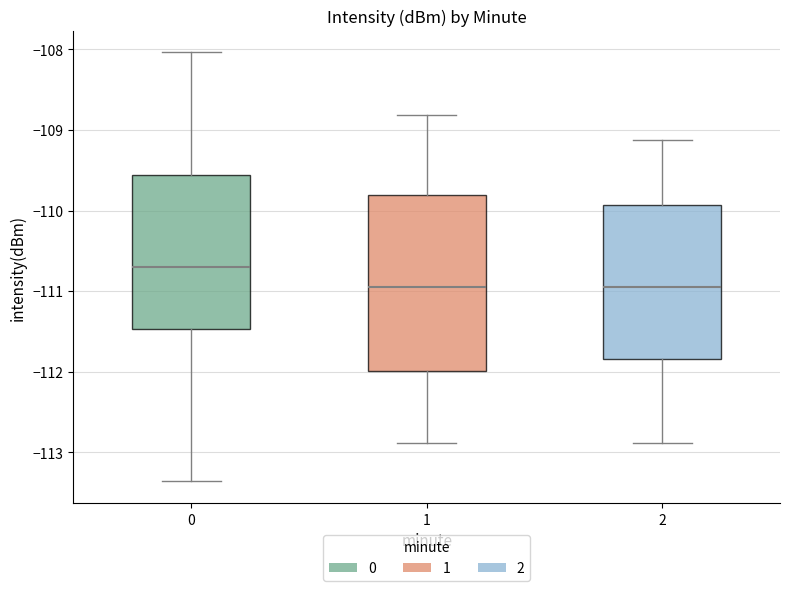

Reading left to right, transcribe this box plot: for each box, give where its median line is, the range the box spans, and where its two whiskers end, as read against the y-axis. The values are not printed on the chart, so give them approximately, as read against the axis.

0: median -110.7, box -111.5 to -109.6, whiskers -113.4 to -108.0
1: median -110.9, box -112.0 to -109.8, whiskers -112.9 to -108.8
2: median -111.0, box -111.8 to -109.9, whiskers -112.9 to -109.1